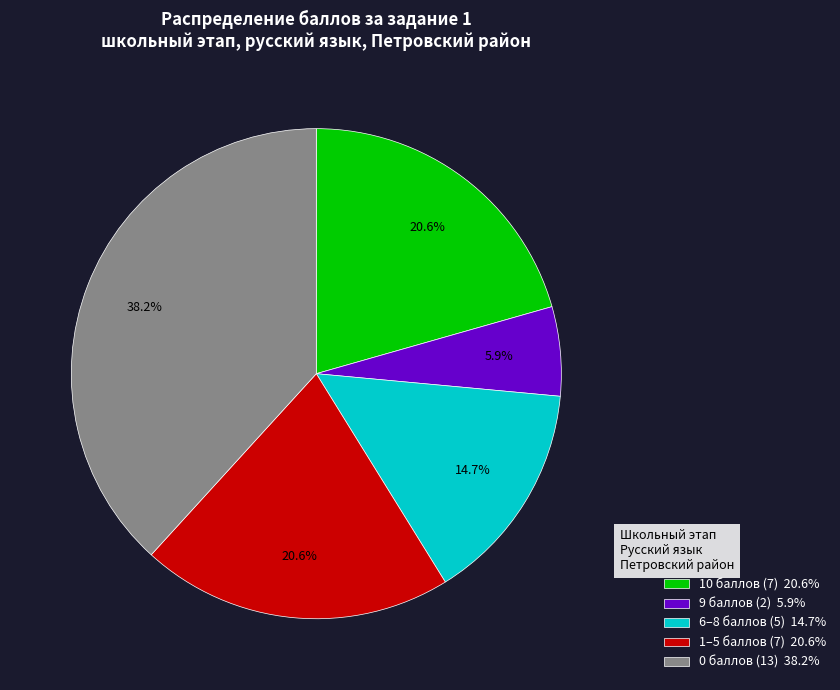

How much of the chart is everything except 9 баллов (2) 5.9%?

94.1%